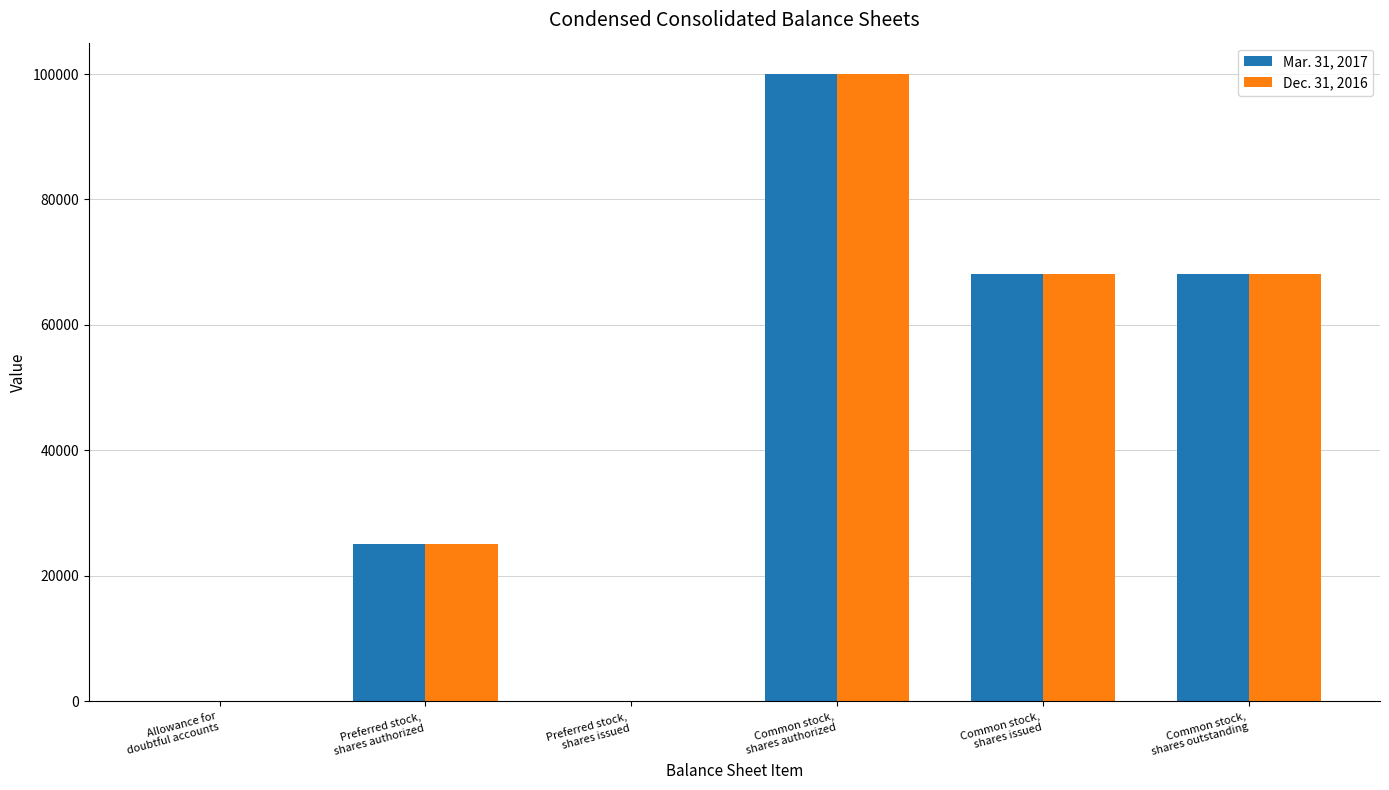

What is the sum of the Mar. 31, 2017 values at Preferred stock,
shares issued and Allowance for
doubtful accounts?

26